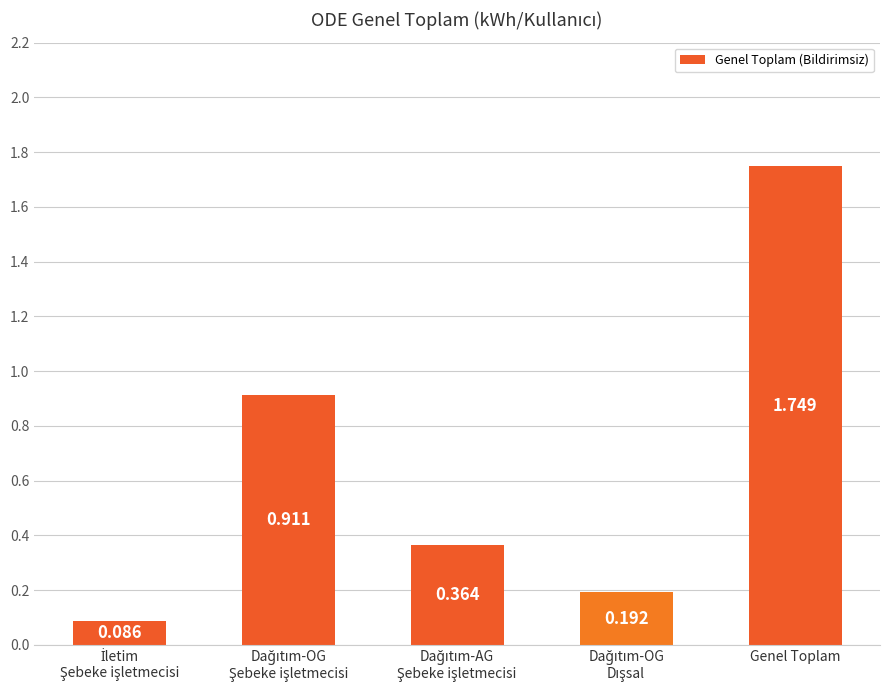

What is the label of the 1st bar from the right?

Genel Toplam